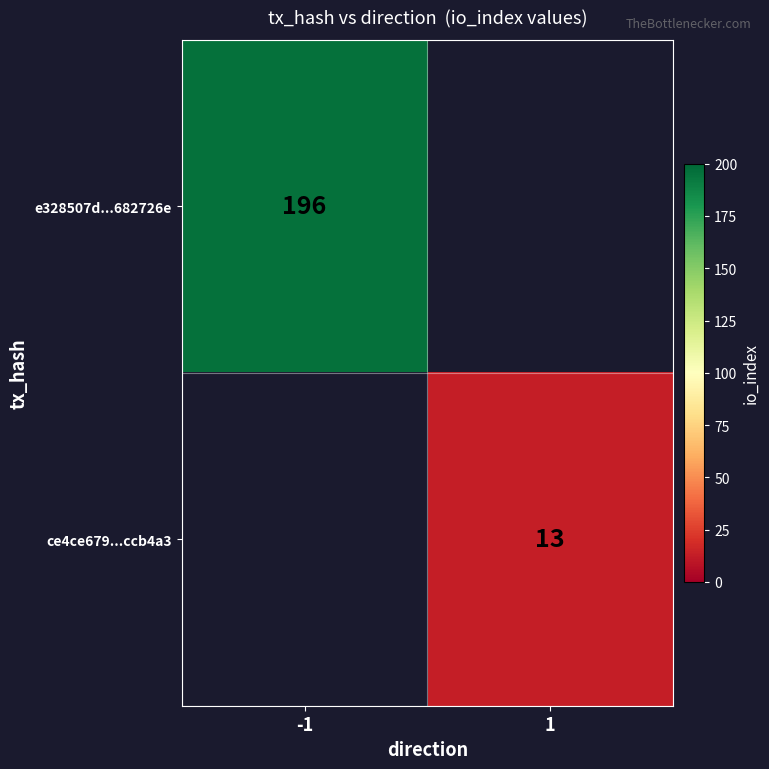

What is the smallest value displayed?

13.0